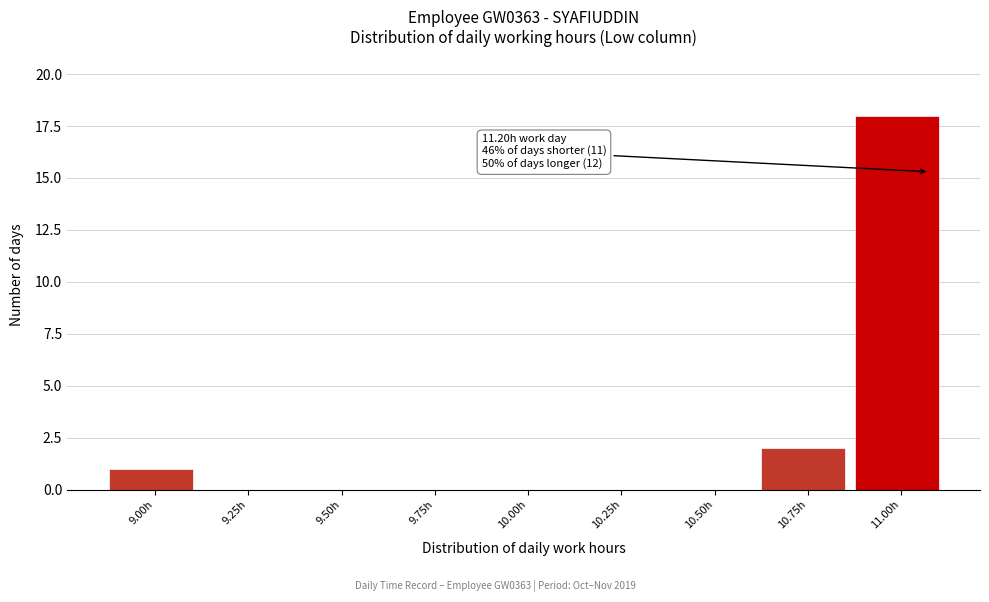

Reading left to right, transcribe all the data shown in this chart.

9.00h=1	9.25h=0	9.50h=0	9.75h=0	10.00h=0	10.25h=0	10.50h=0	10.75h=2	11.00h=18